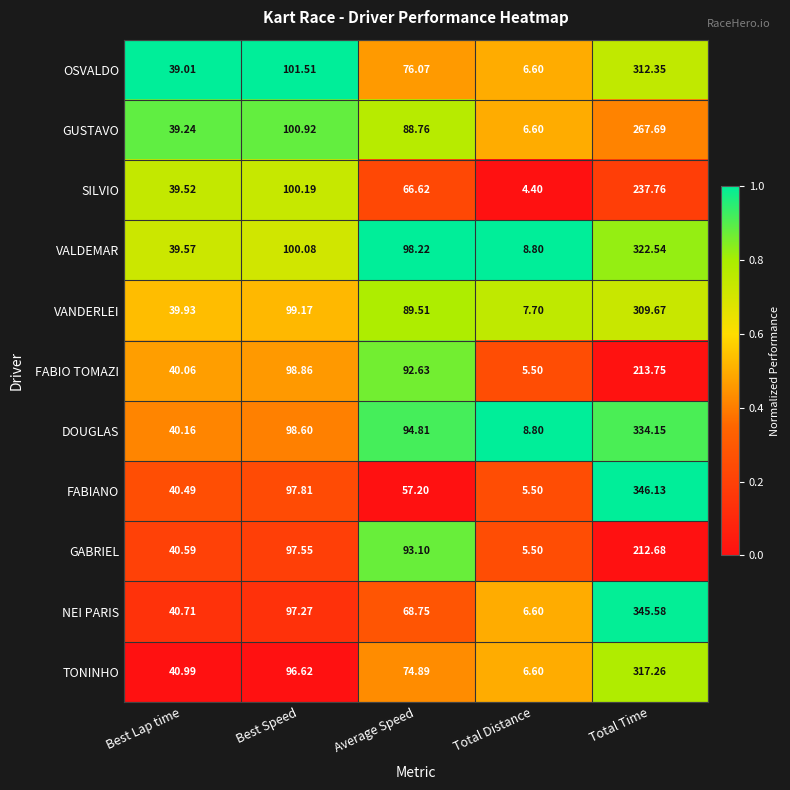

At Average Speed, list the series in order from largest to smallest.

VALDEMAR, DOUGLAS, GABRIEL, FABIO TOMAZI, VANDERLEI, GUSTAVO, OSVALDO, TONINHO, NEI PARIS, SILVIO, FABIANO